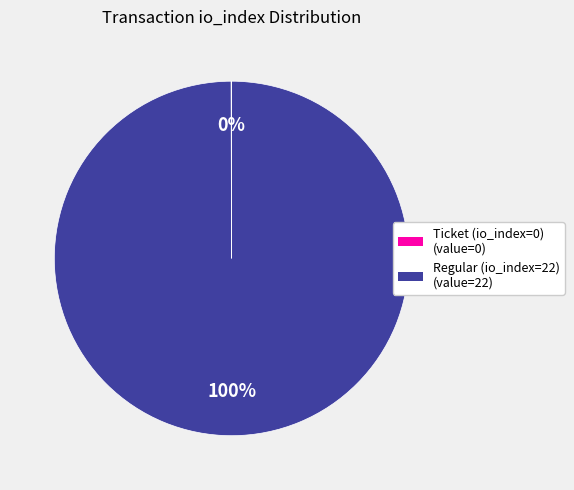

Which slice is the largest?

Regular (io_index=22)